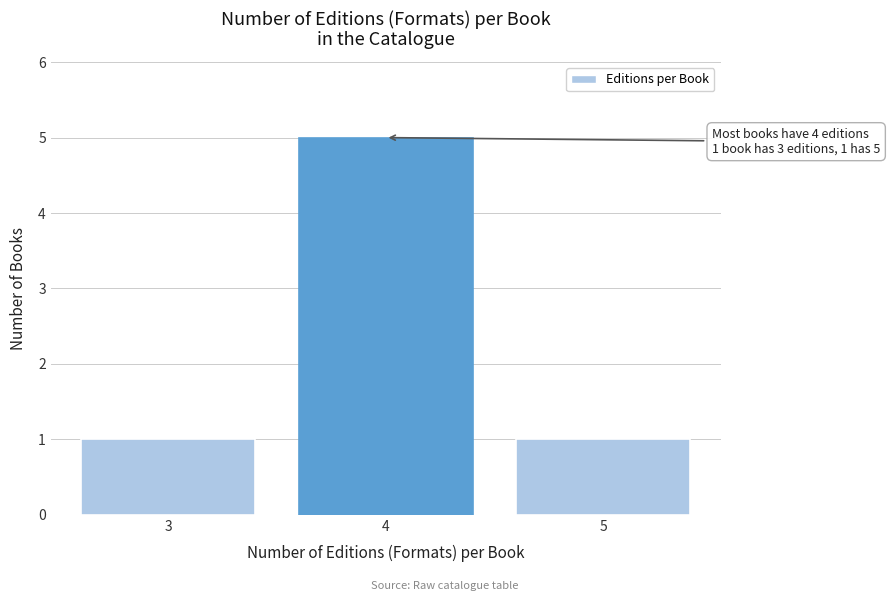

Reading left to right, extract all data points from this chart.

1	5	1